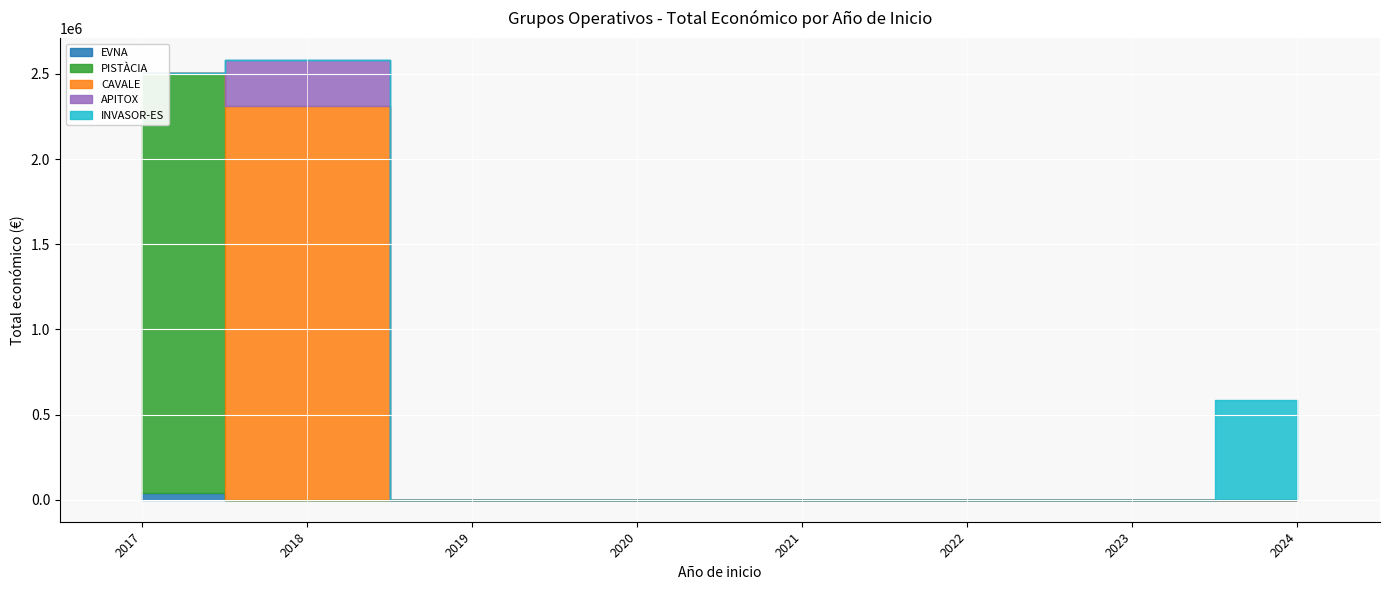

At which category does the data reach its first local peak?

2017